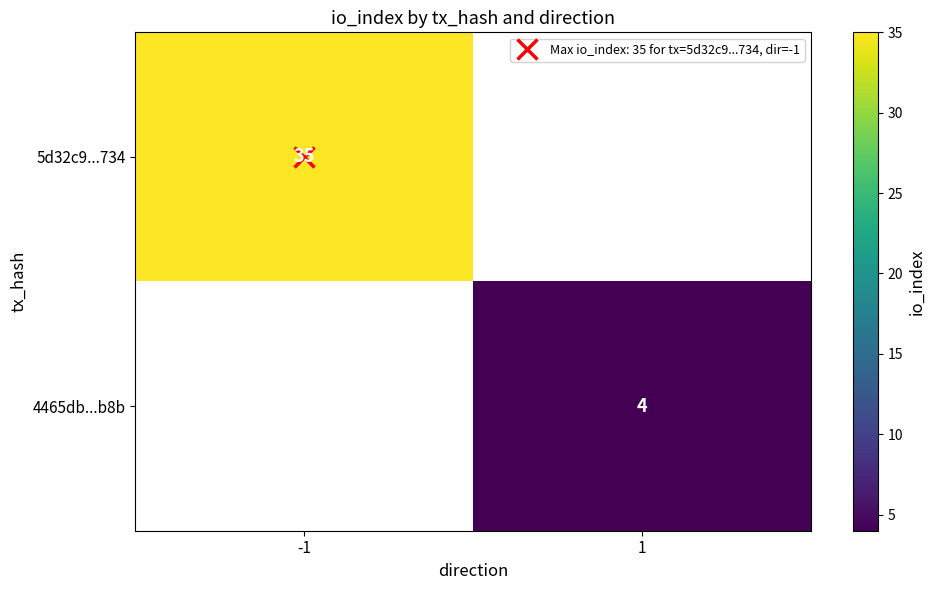

Rank the categories by 5d32c9...734 value from lowest to highest.

-1, 1